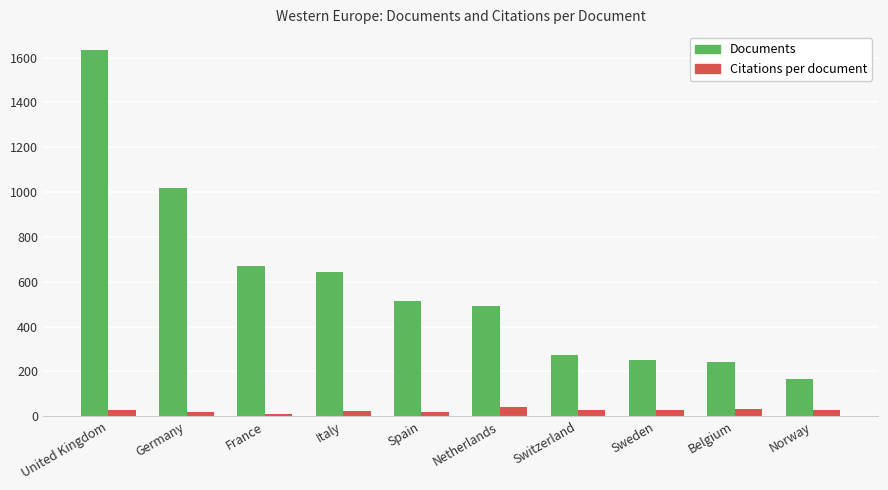

At which label is Documents closest to 898?

Germany